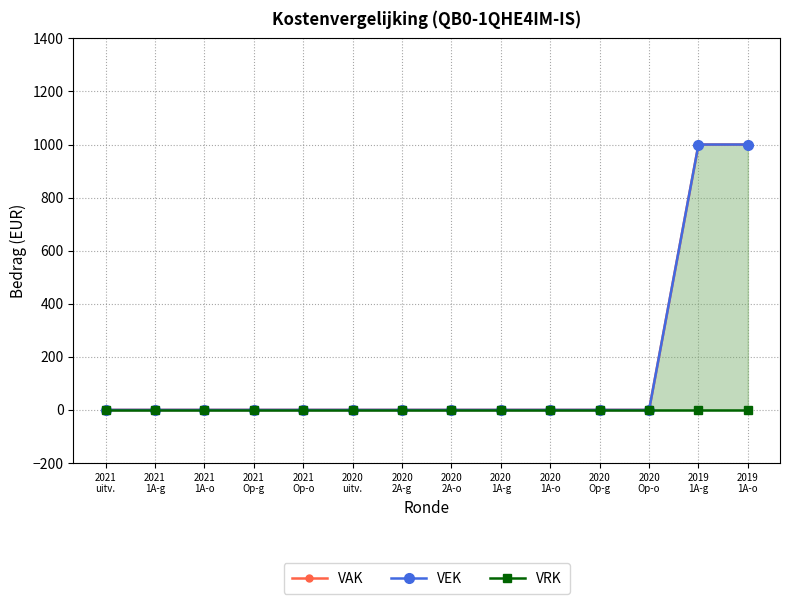

Reading right to left, transcribe all the data shown in this chart.

VAK: 2019
1A-o=1000	2019
1A-g=1000	2020
Op-o=0	2020
Op-g=0	2020
1A-o=0	2020
1A-g=0	2020
2A-o=0	2020
2A-g=0	2020
uitv.=0	2021
Op-o=0	2021
Op-g=0	2021
1A-o=0	2021
1A-g=0	2021
uitv.=0
VEK: 2019
1A-o=1000	2019
1A-g=1000	2020
Op-o=0	2020
Op-g=0	2020
1A-o=0	2020
1A-g=0	2020
2A-o=0	2020
2A-g=0	2020
uitv.=0	2021
Op-o=0	2021
Op-g=0	2021
1A-o=0	2021
1A-g=0	2021
uitv.=0
VRK: 2019
1A-o=0	2019
1A-g=0	2020
Op-o=0	2020
Op-g=0	2020
1A-o=0	2020
1A-g=0	2020
2A-o=0	2020
2A-g=0	2020
uitv.=0	2021
Op-o=0	2021
Op-g=0	2021
1A-o=0	2021
1A-g=0	2021
uitv.=0